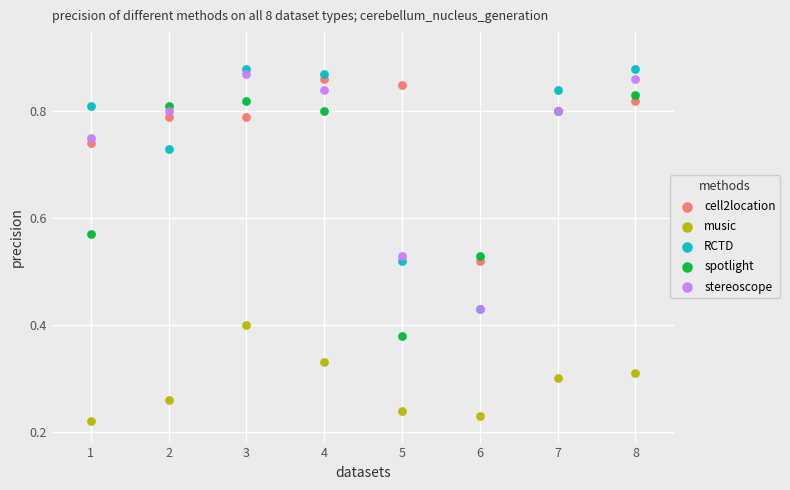

What are all the series names shown in the legend?

cell2location, music, RCTD, spotlight, stereoscope